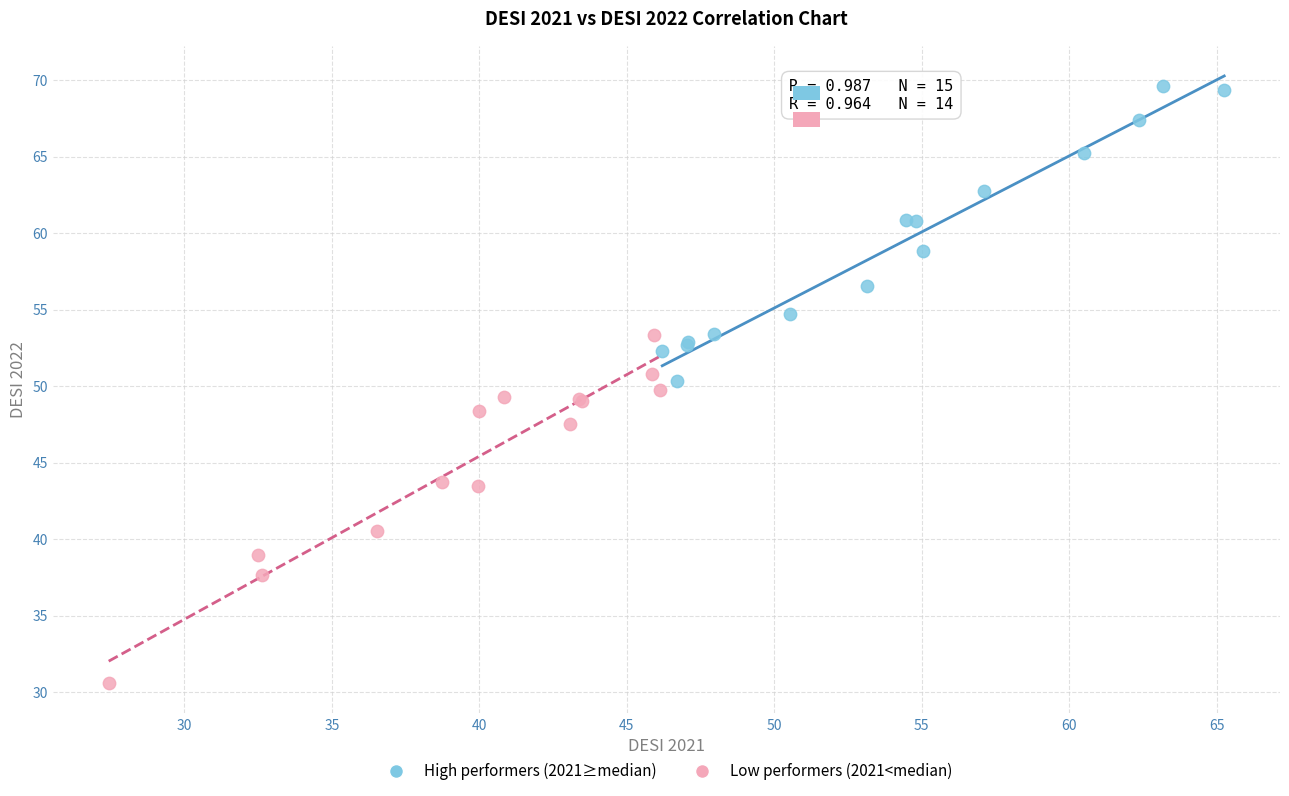

What are all the series names shown in the legend?

High performers (2021≥median), Low performers (2021<median)